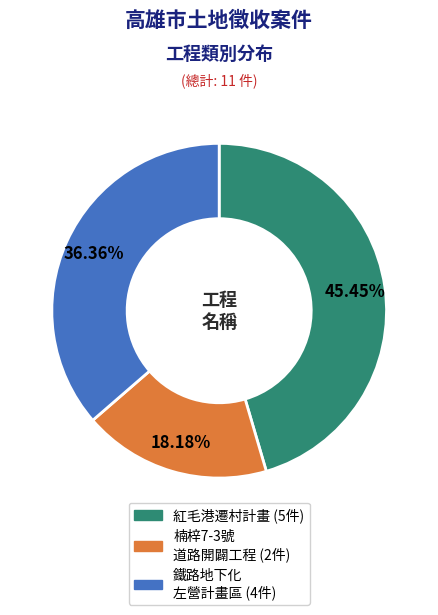

Does any single category account for the majority?

No